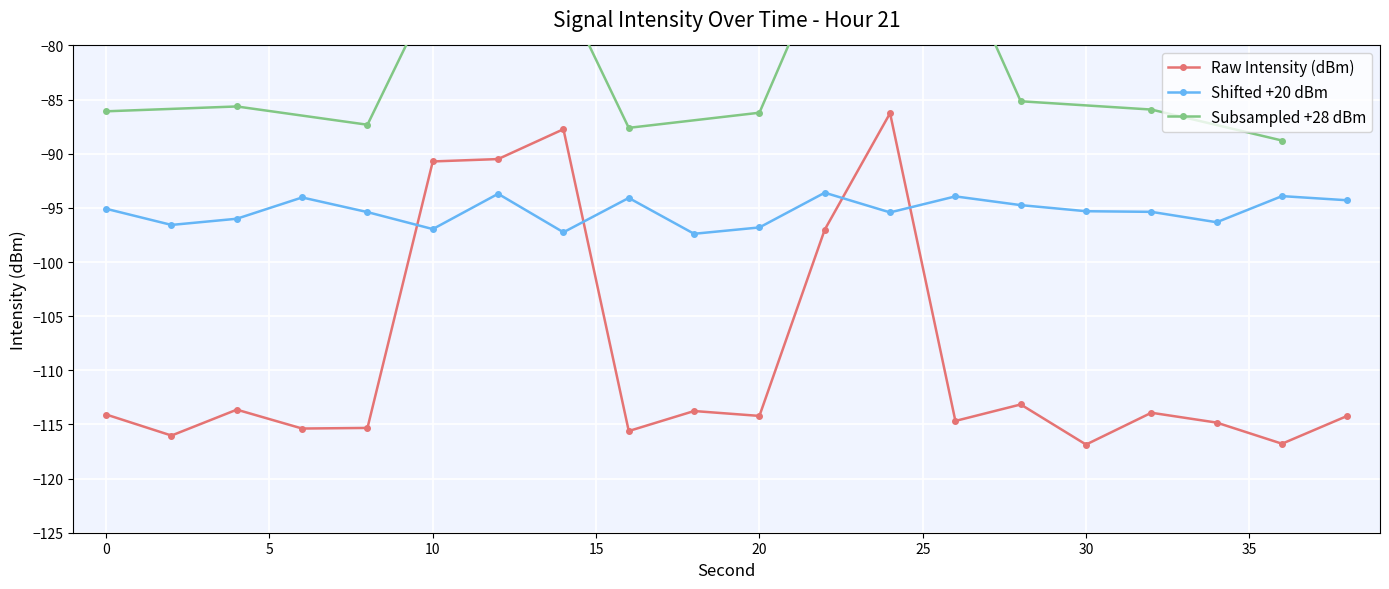

What is the sum of the values at 34 and 8?

-230.2